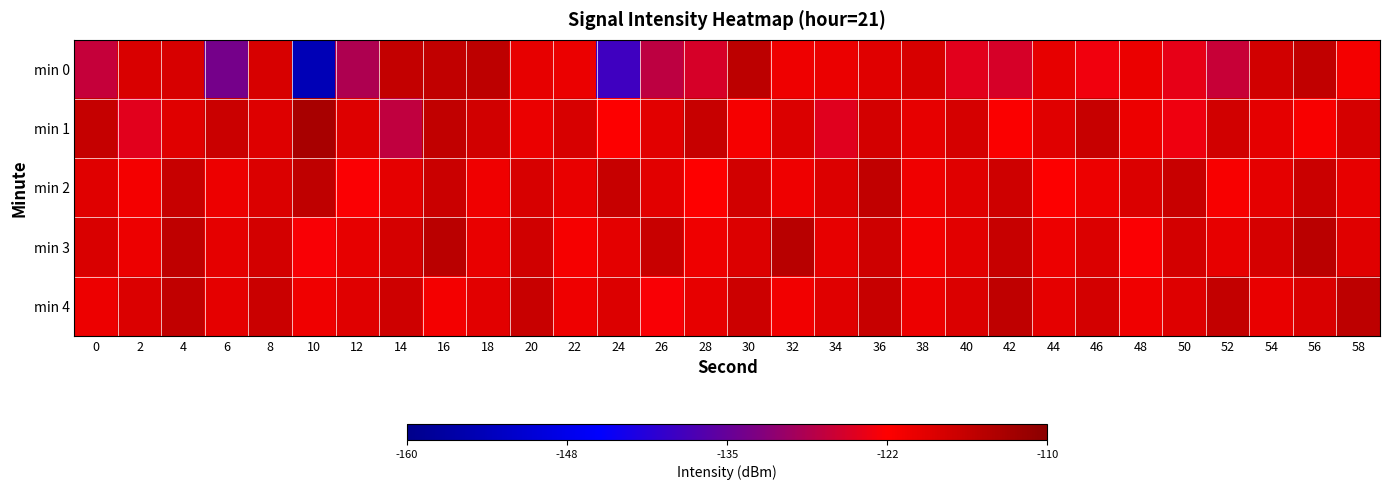

What is the greatest value displayed?

-113.3